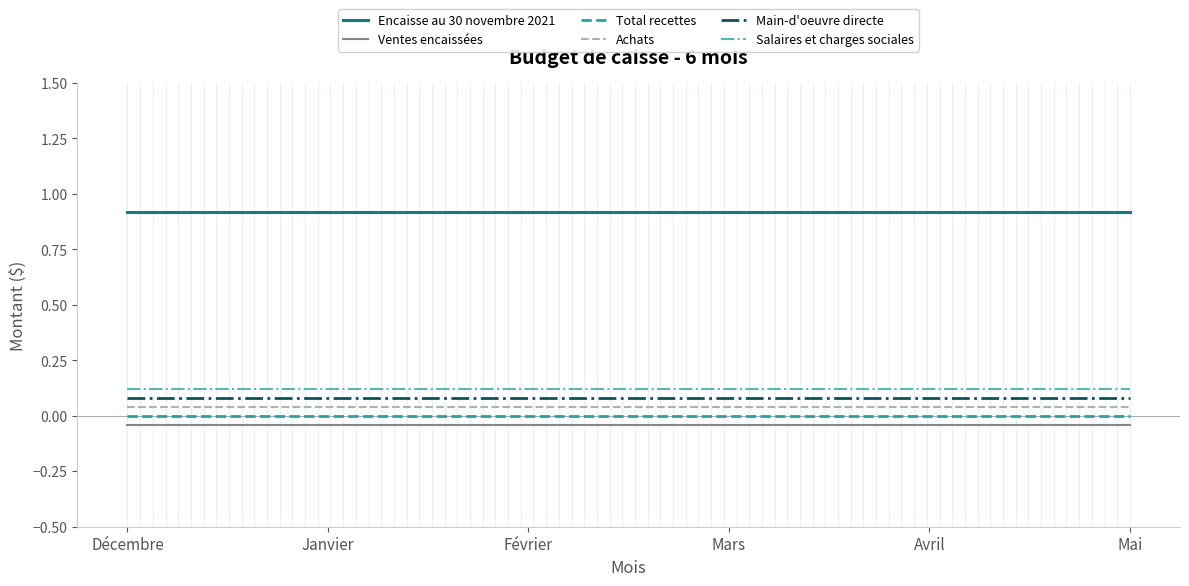

What position from the right is Avril?

2